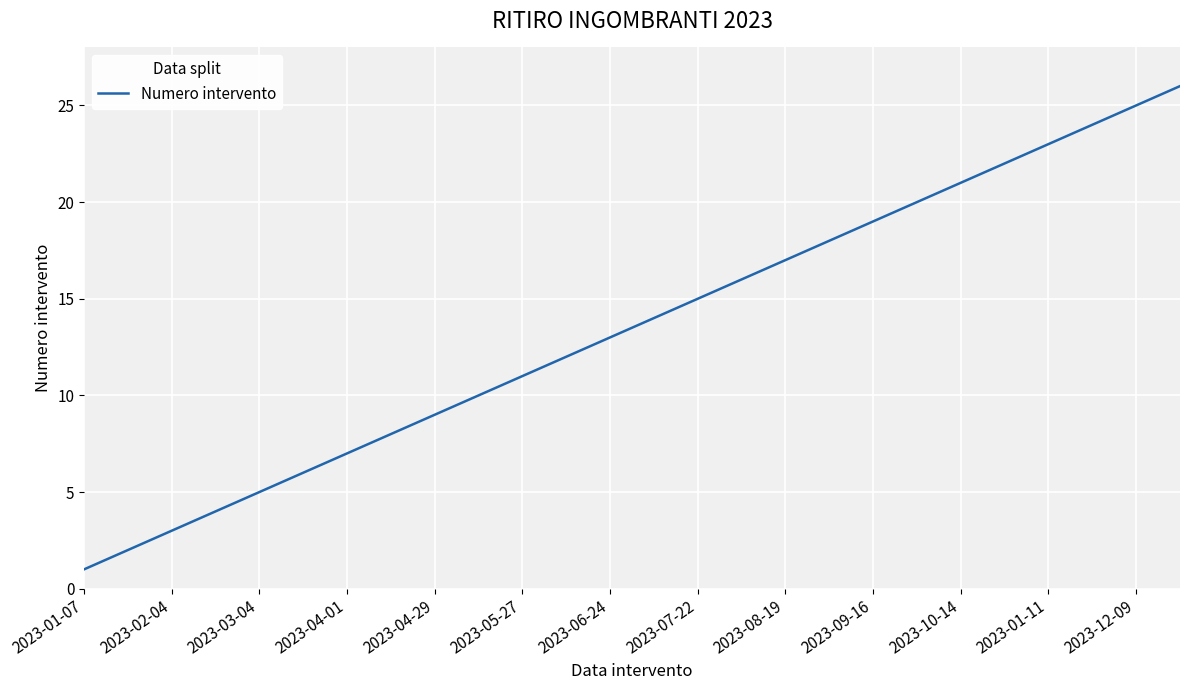

How many lines are shown in the chart?

1